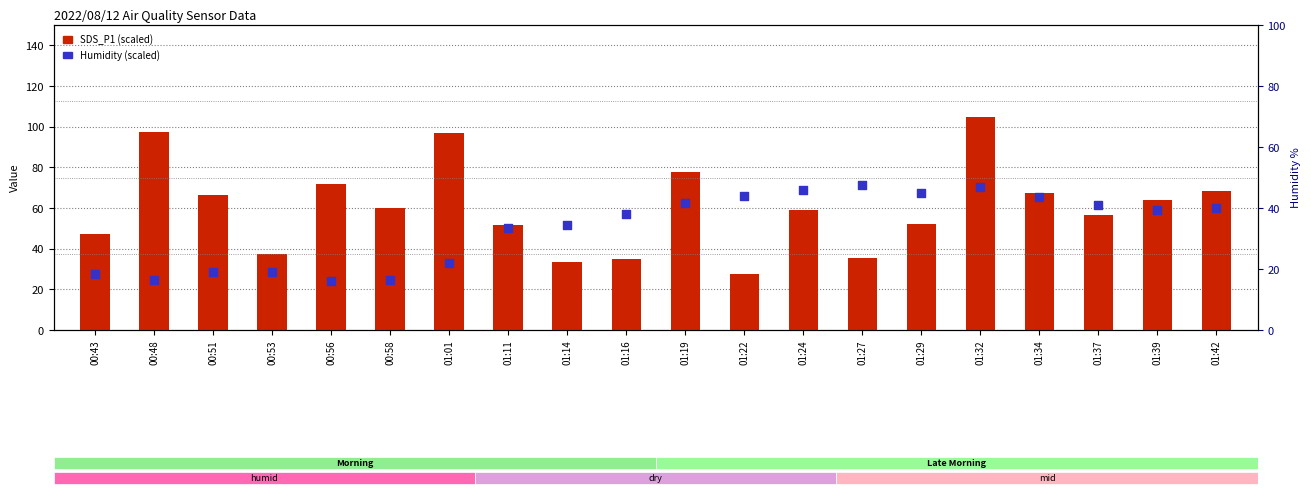

What are all the series names shown in the legend?

SDS_P1 (scaled), Humidity (scaled)